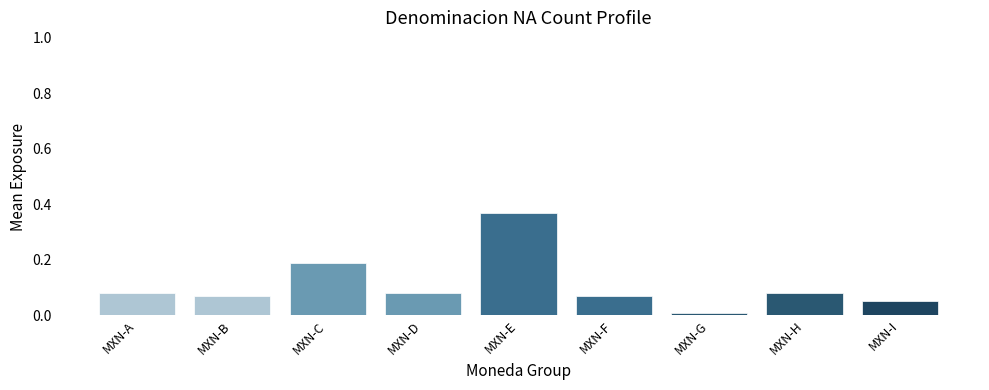

True or false: the data shows 0.0 at MXN-H.

False